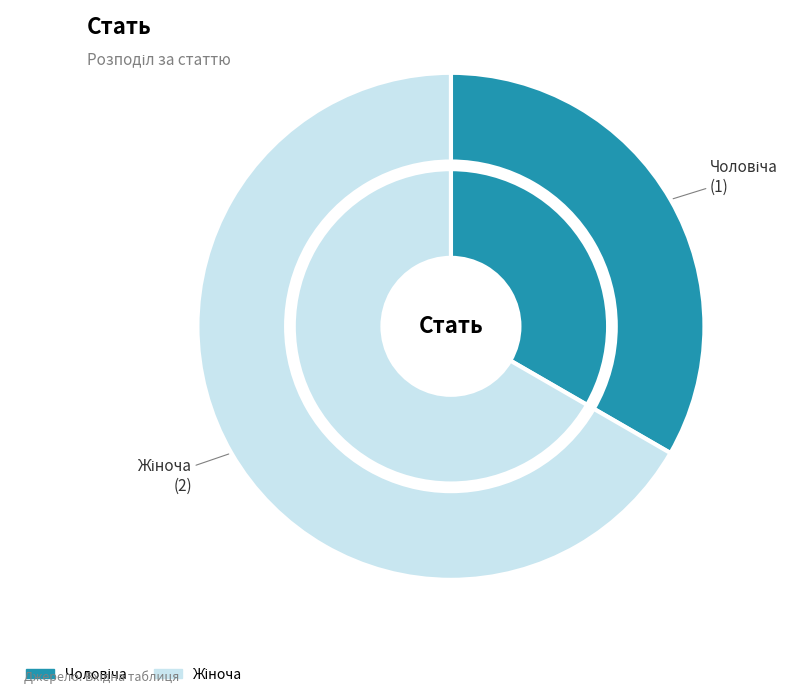

Is there a majority slice in this chart?

Yes